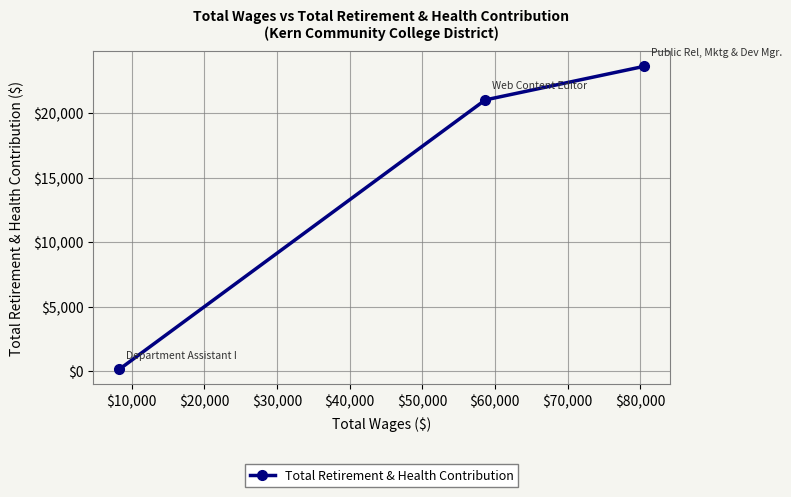

What is the difference between the maximum and minimum values?

23508.5